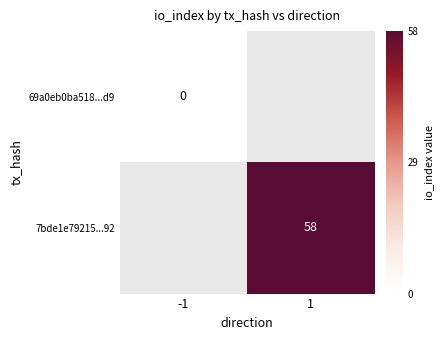

What is the maximum value shown in the chart?

58.0